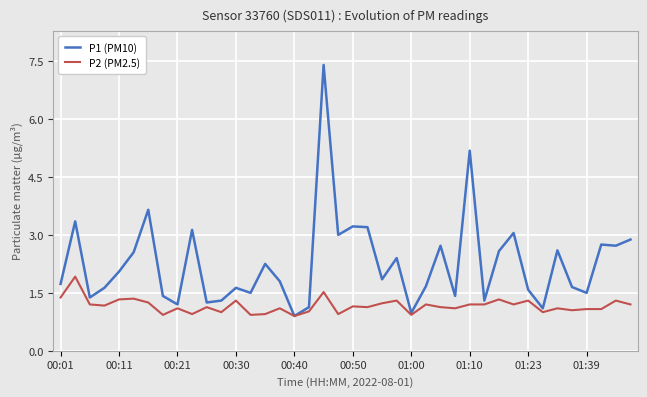

List the series in order of their peak value, highest first.

P1 (PM10), P2 (PM2.5)